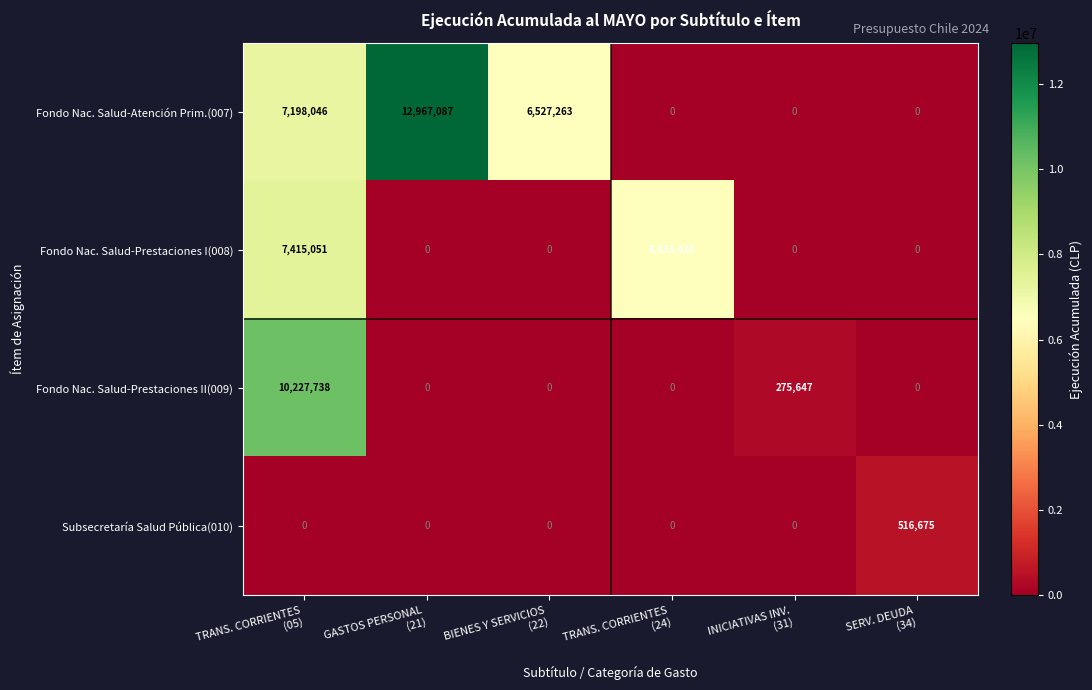

Which series has the largest range (max minus min)?

Fondo Nac. Salud-Atención Prim.(007)